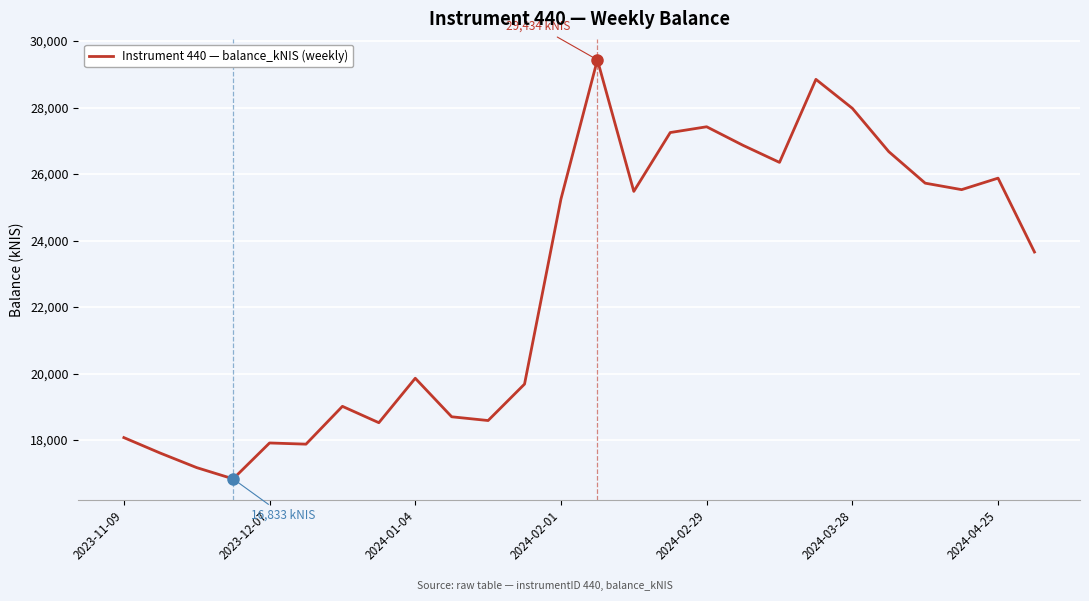

What is the difference between the maximum and minimum values?

12601.5